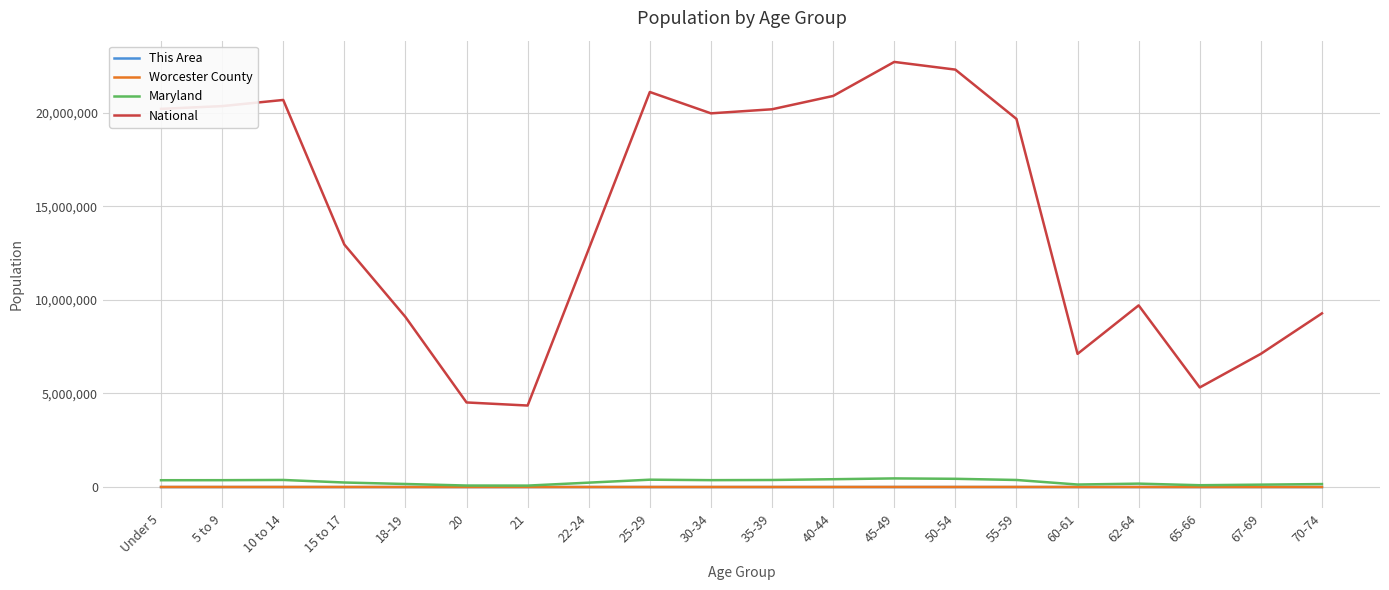

Which series changed the most between 55-59 and 65-66?

National